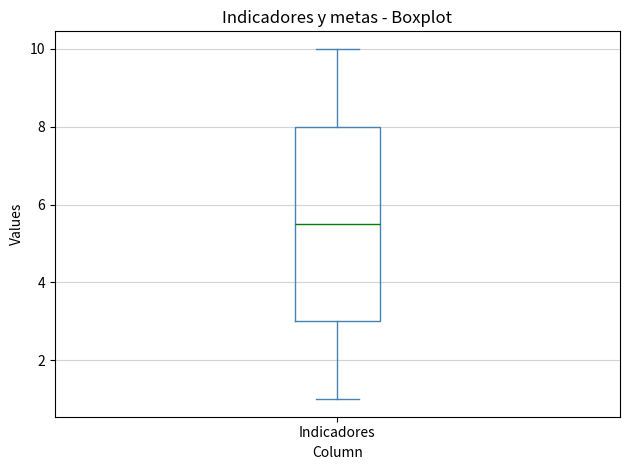

Where does the lower whisker of the box for Indicadores end on the y-axis? The values are not printed on the chart, so give them approximately, as read against the axis.

1.0